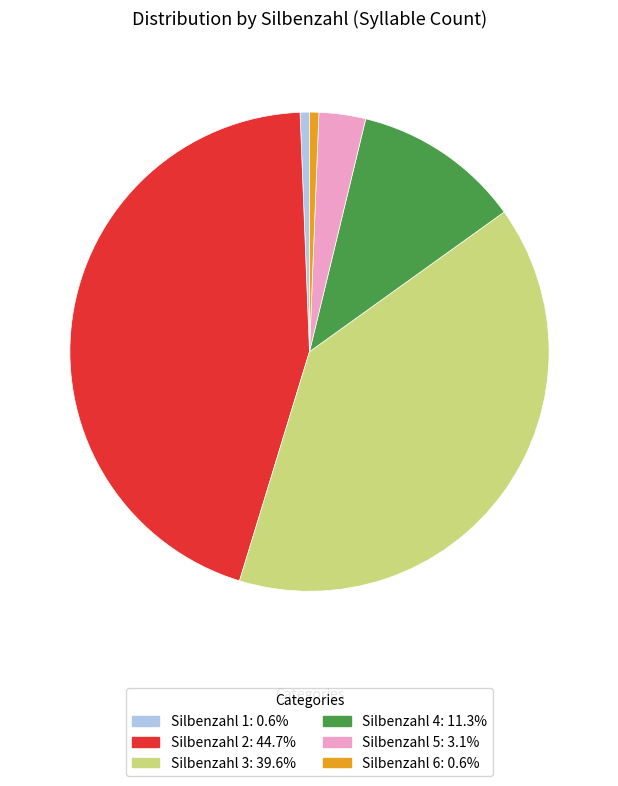

Is the sum of Silbenzahl 3: 39.6% and Silbenzahl 2: 44.7% greater than half?

Yes